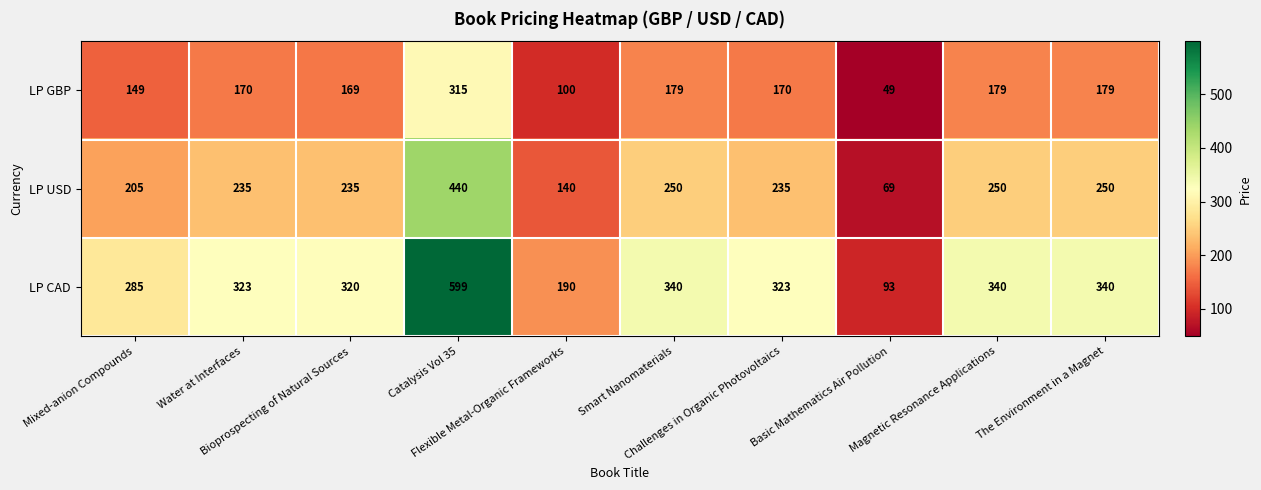

Count the number of data series in this chart.

3